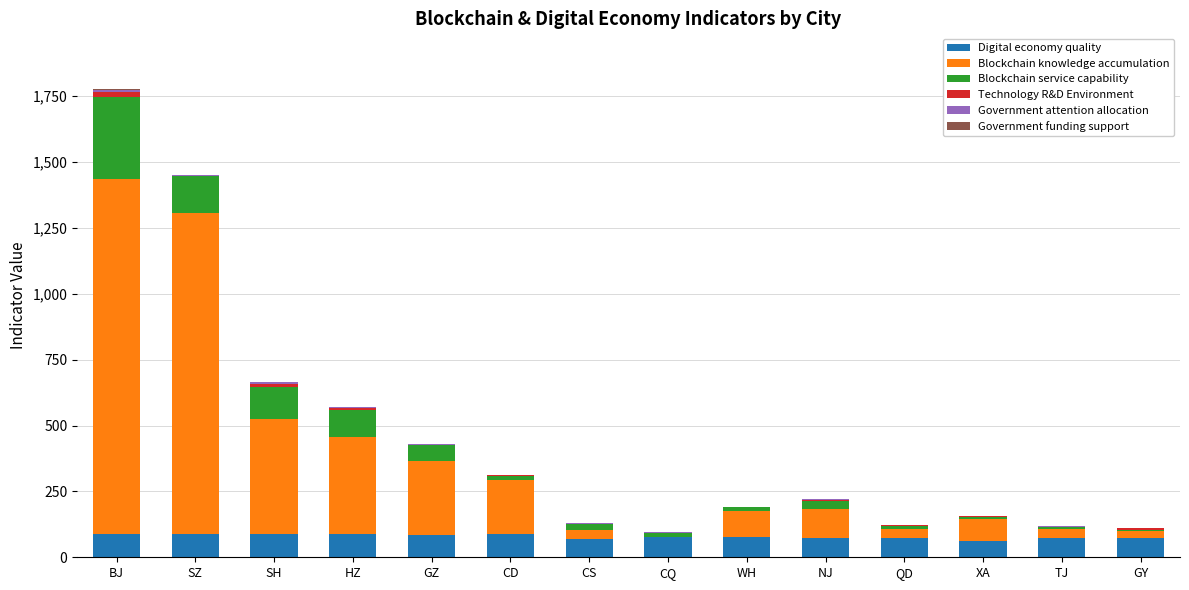

What is the average value of the Digital economy quality series?

78.7